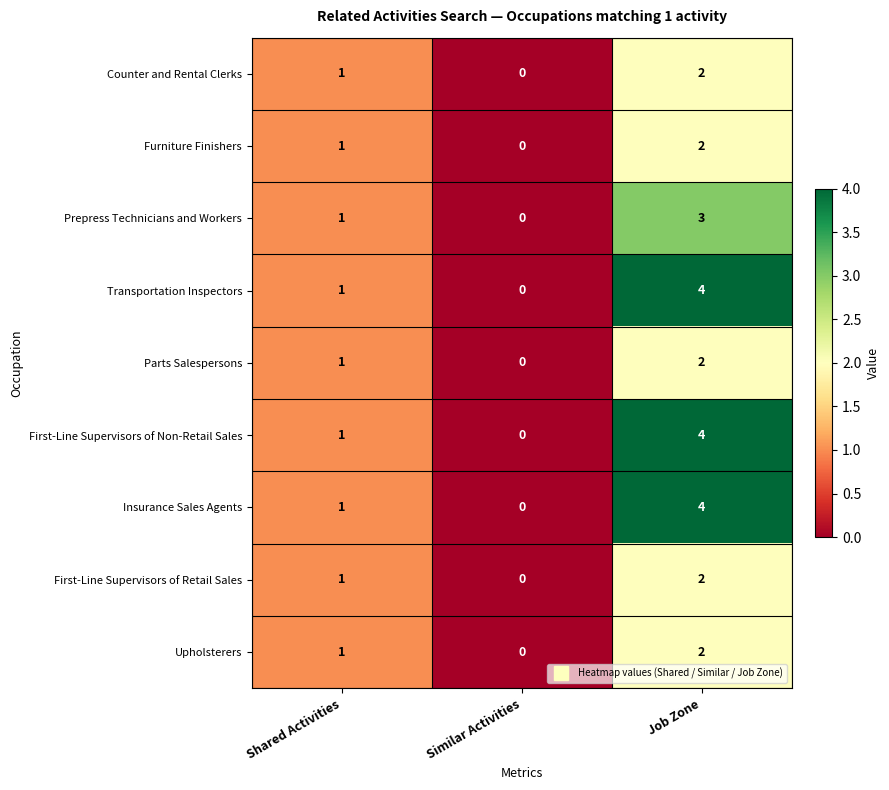

List the labels in order of Prepress Technicians and Workers value, smallest first.

Similar Activities, Shared Activities, Job Zone